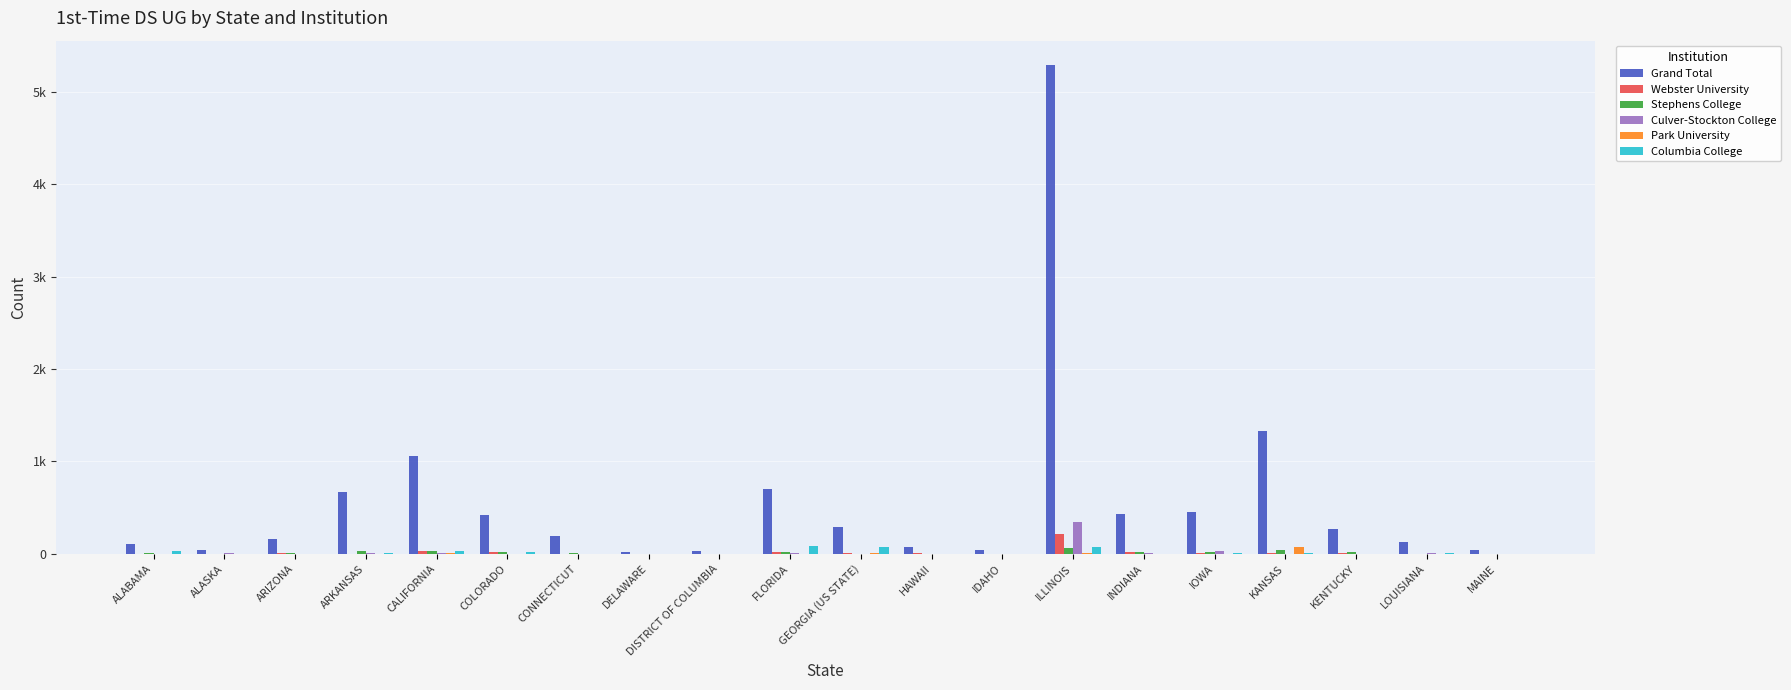

Rank the series by their maximum value, from highest to lowest.

Grand Total, Culver-Stockton College, Webster University, Columbia College, Park University, Stephens College